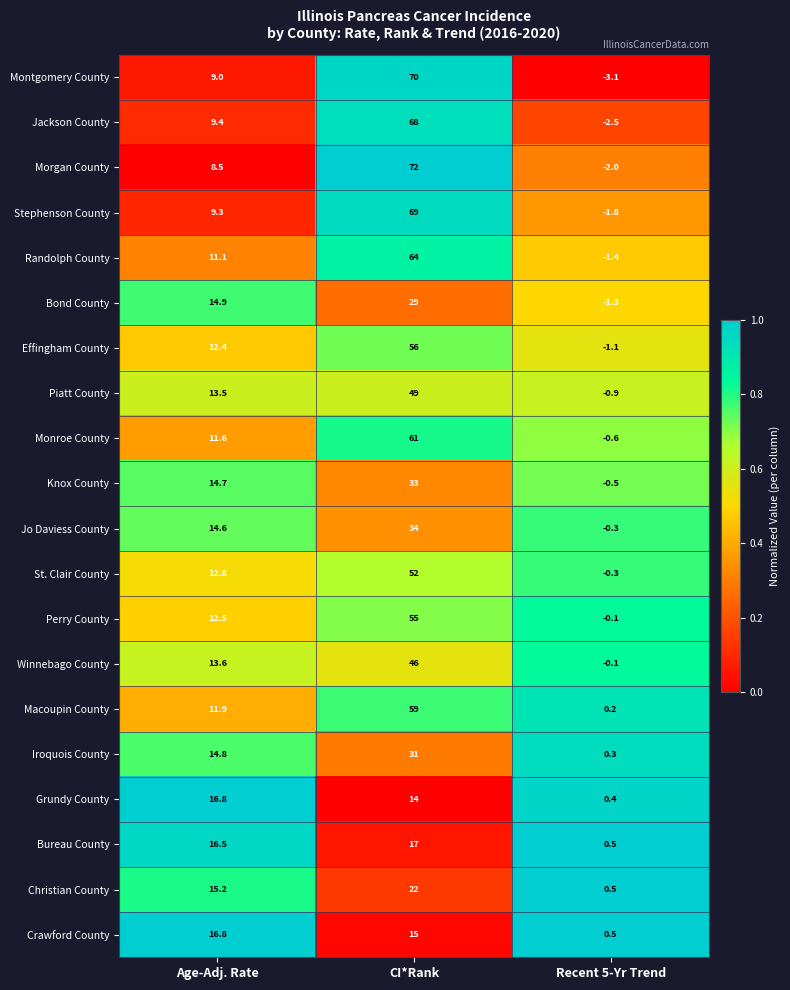

Which series changed the most between CI*Rank and Recent 5-Yr Trend?

Morgan County